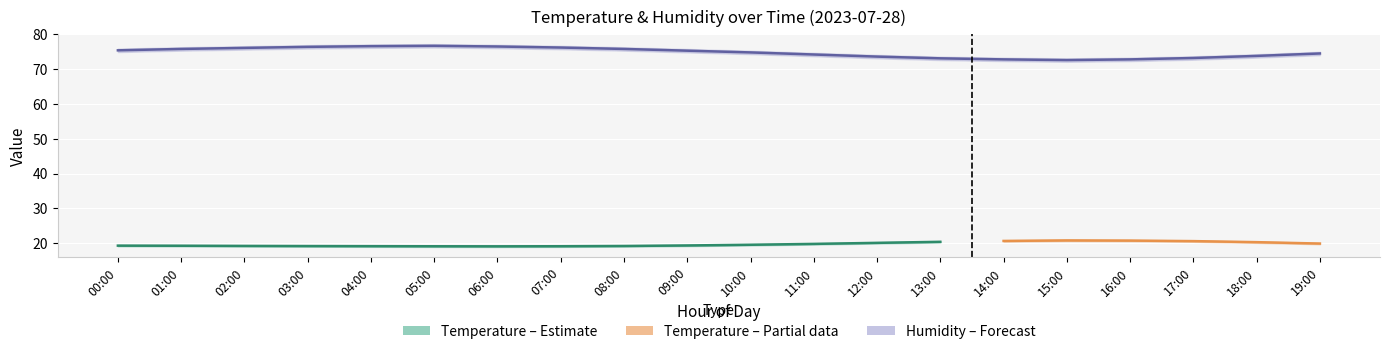

True or false: humidity and temperature_upper cross at least once.

False